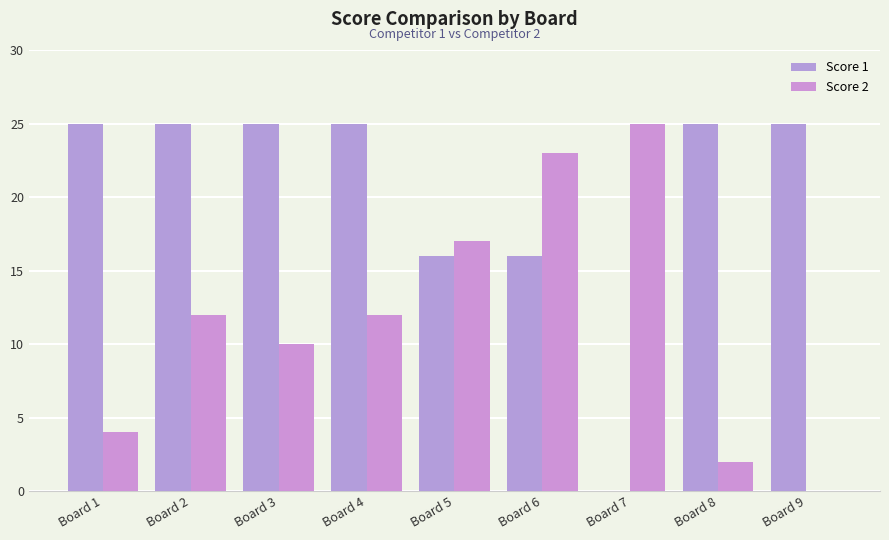

Which series has the widest spread of values?

Score 1